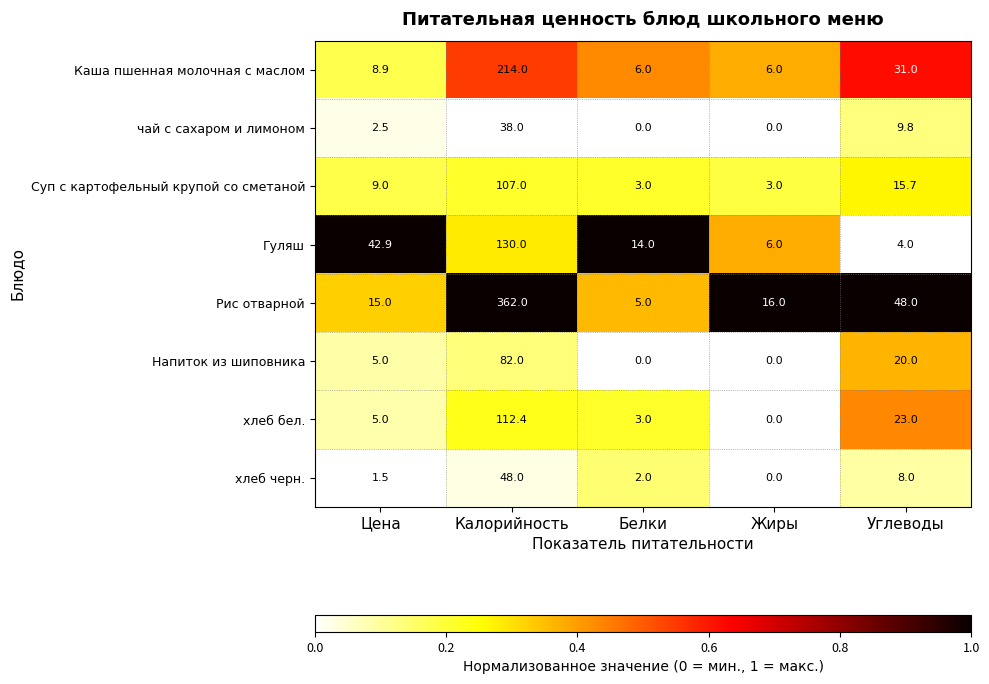

Rank the series by their maximum value, from lowest to highest.

чай с сахаром и лимоном, хлеб черн., Напиток из шиповника, Суп с картофельный крупой со сметаной, хлеб бел., Гуляш, Каша пшенная молочная с маслом, Рис отварной